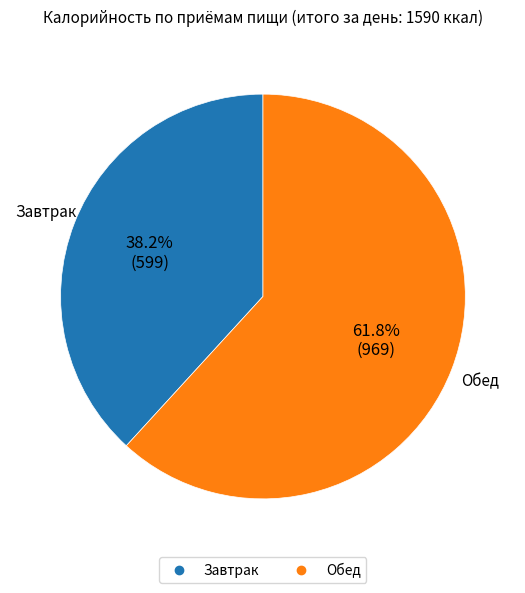

Approximately how many times larger is the value at Обед compared to Завтрак?

1.6